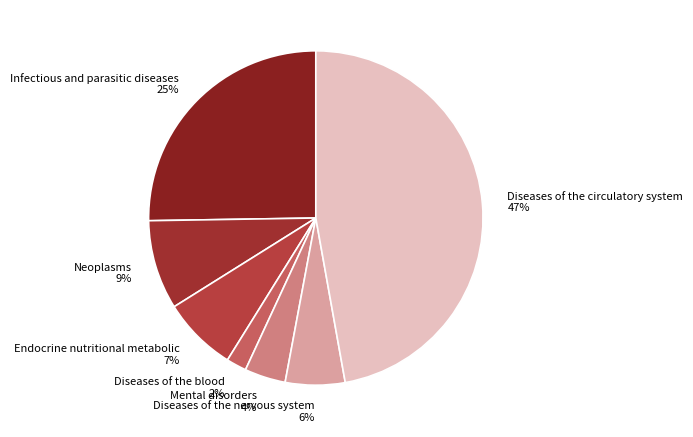

Rank the categories by value from highest to lowest.

Diseases of the circulatory system, Infectious and parasitic diseases, Neoplasms, Endocrine nutritional metabolic, Diseases of the nervous system, Mental disorders, Diseases of the blood